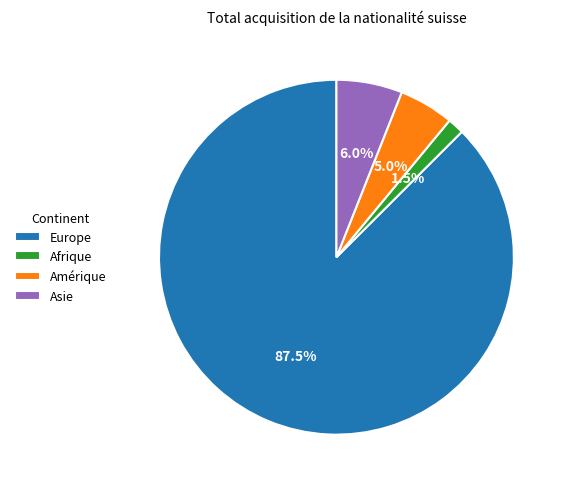

Is the sum of Afrique and Asie greater than half?

No